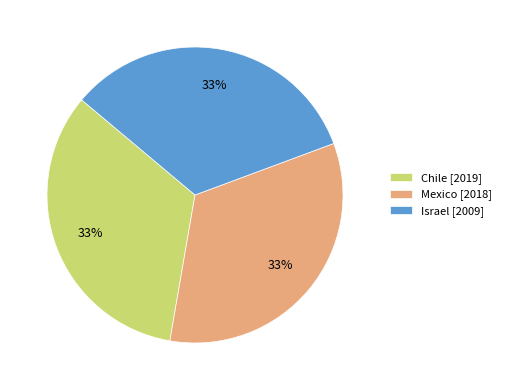

Approximately how many times larger is the value at Israel compared to Mexico?

1.0